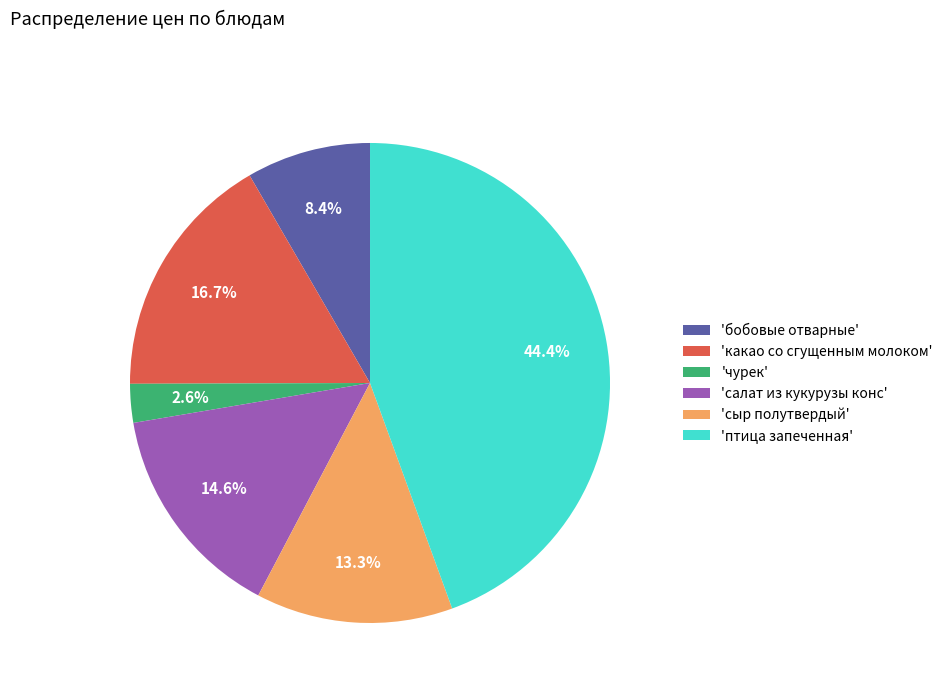

What is the largest slice in the pie chart?

'птица запеченная'